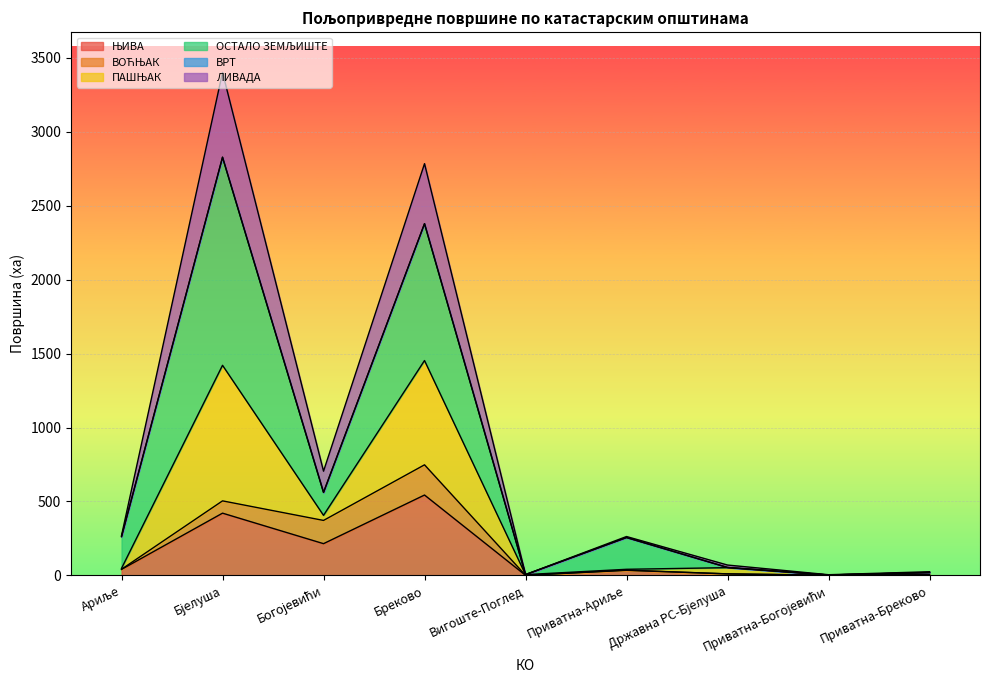

The value of ЊИВА at Ариље is 20.4. True or false?

False